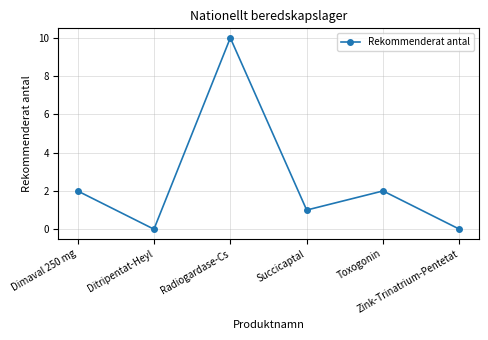

At which category does the data reach its first local valley?

Ditripentat-Heyl